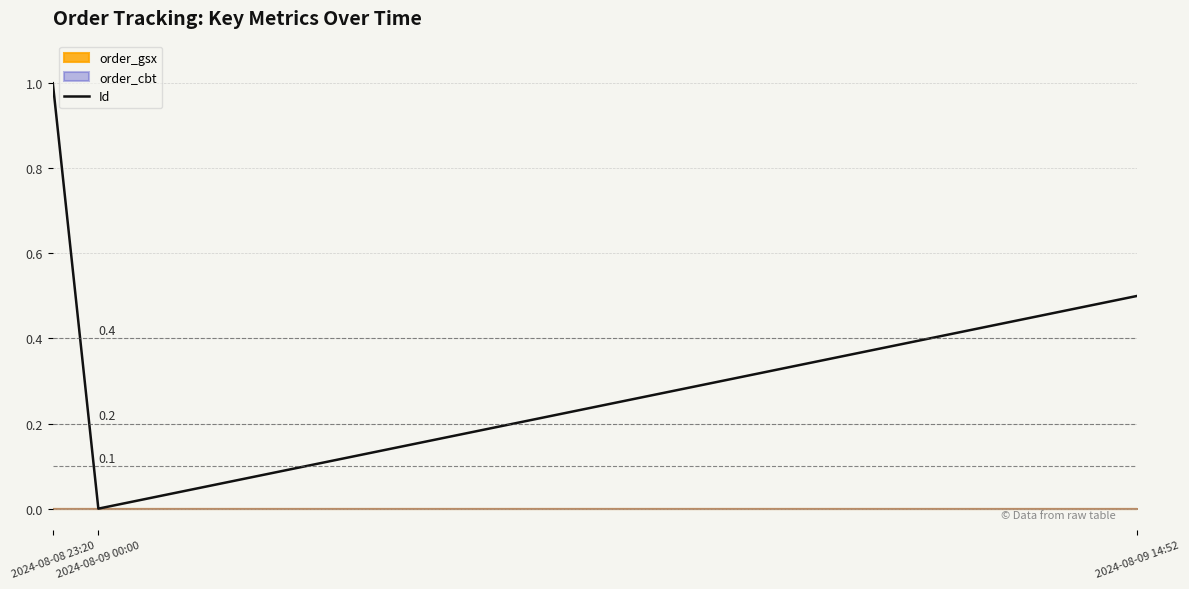

Which category has the highest value across all series?

2024-08-08 23:20